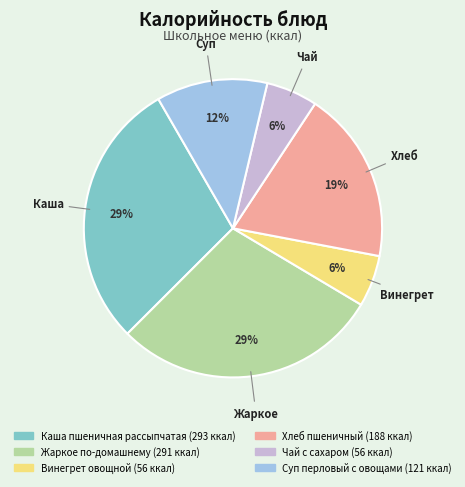

How many segments does this pie chart have?

6